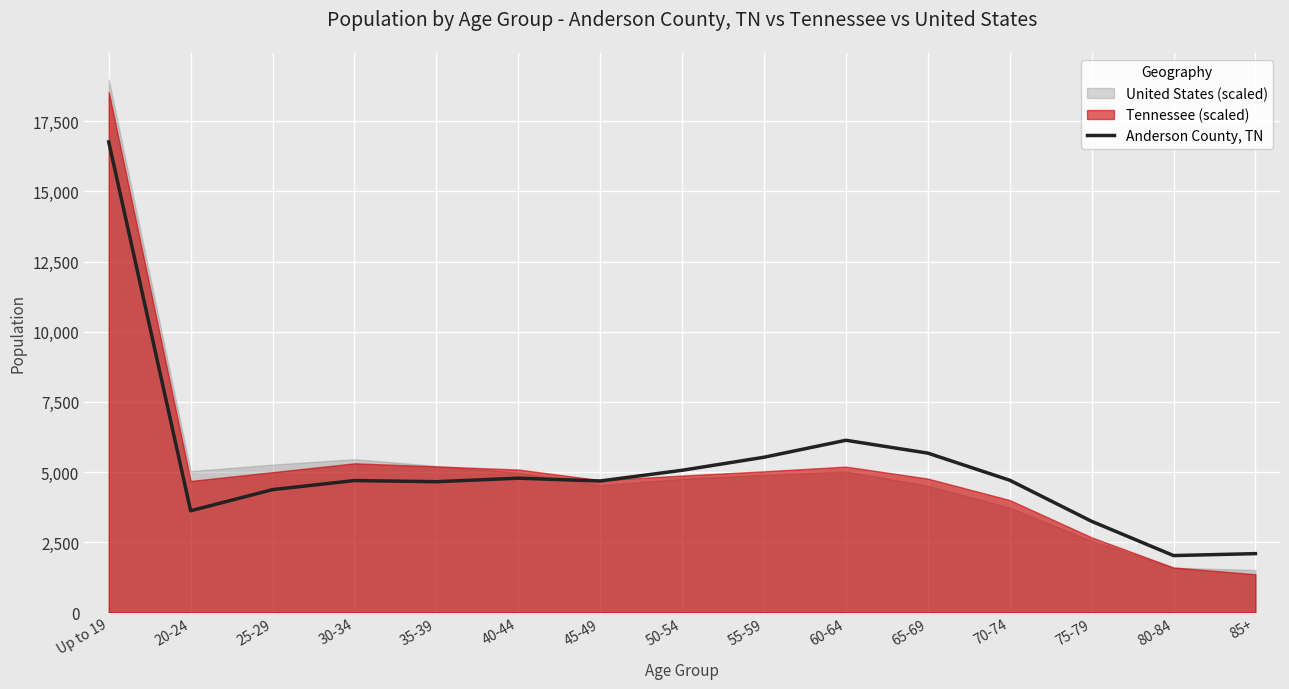

Does the chart display data point markers on the line(s)?

No